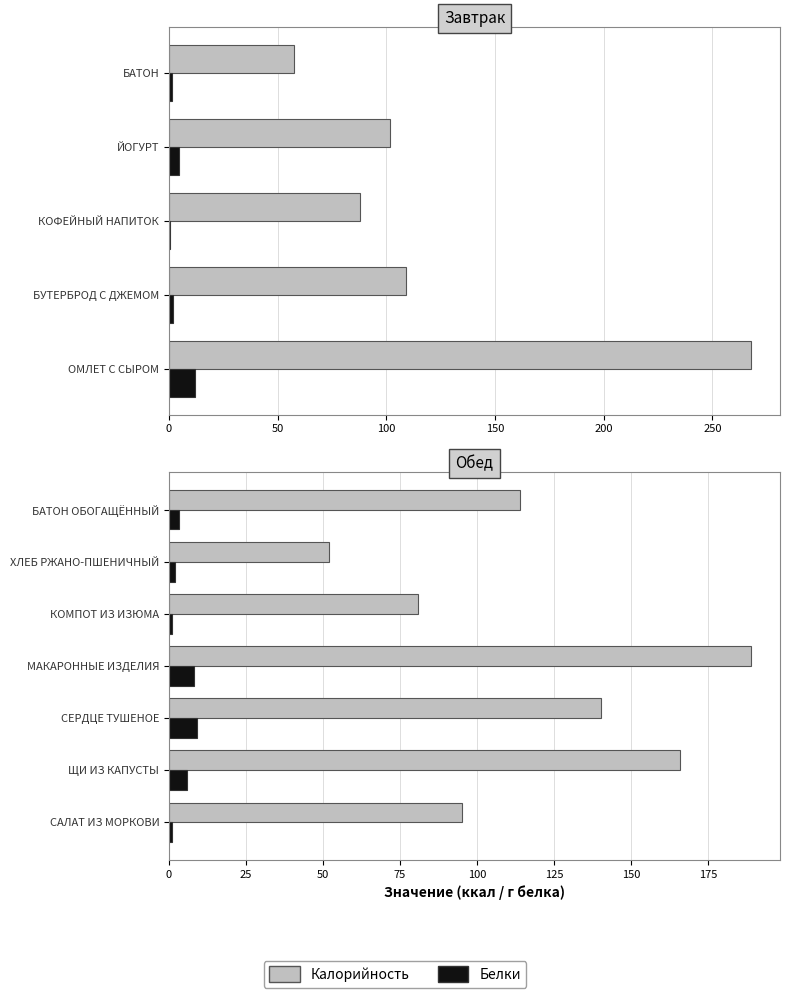

Does the chart contain any negative values?

No